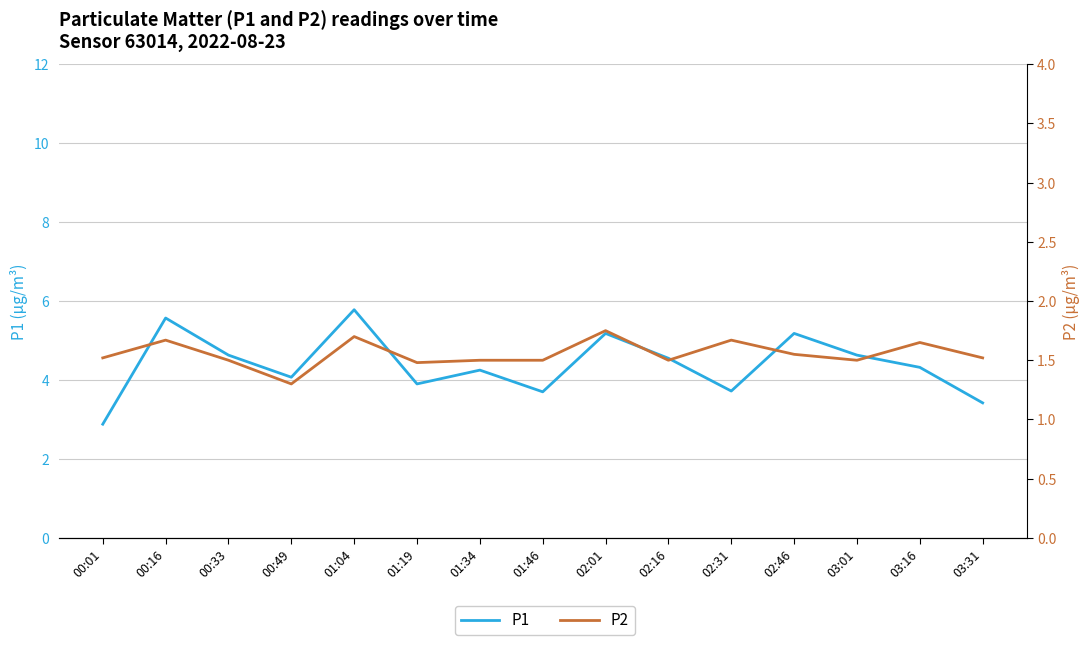

What is the difference between the highest and lowest values at 00:16?

3.9